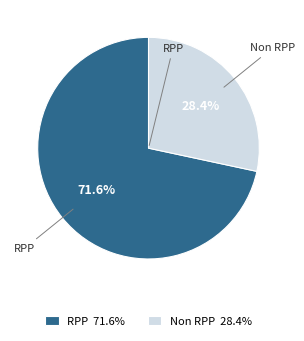

Is it true that Non RPP is 28% of the pie?

True